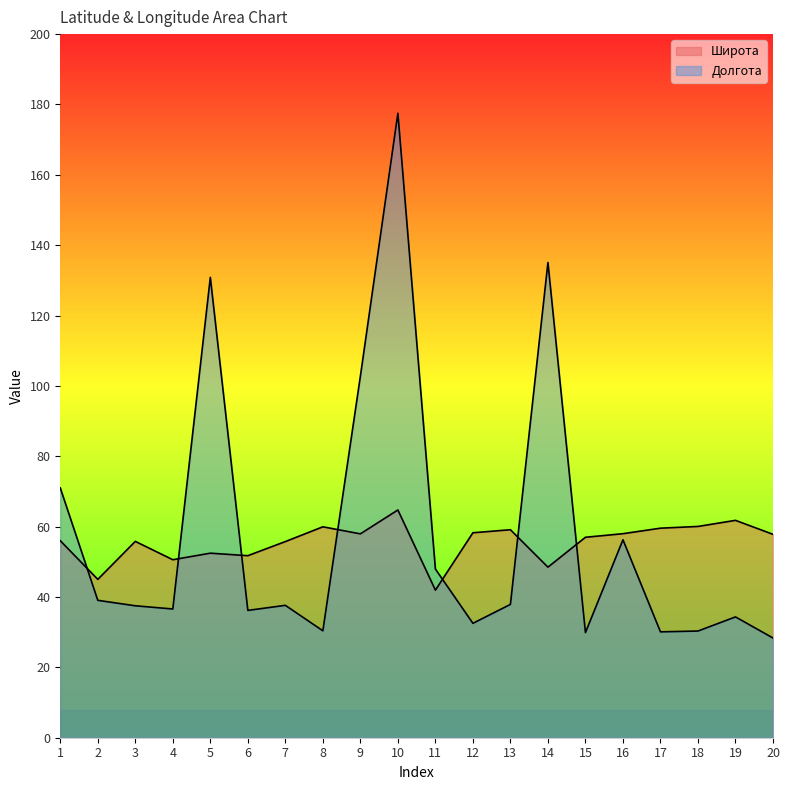

At which category does Долгота reach its first local valley?

4